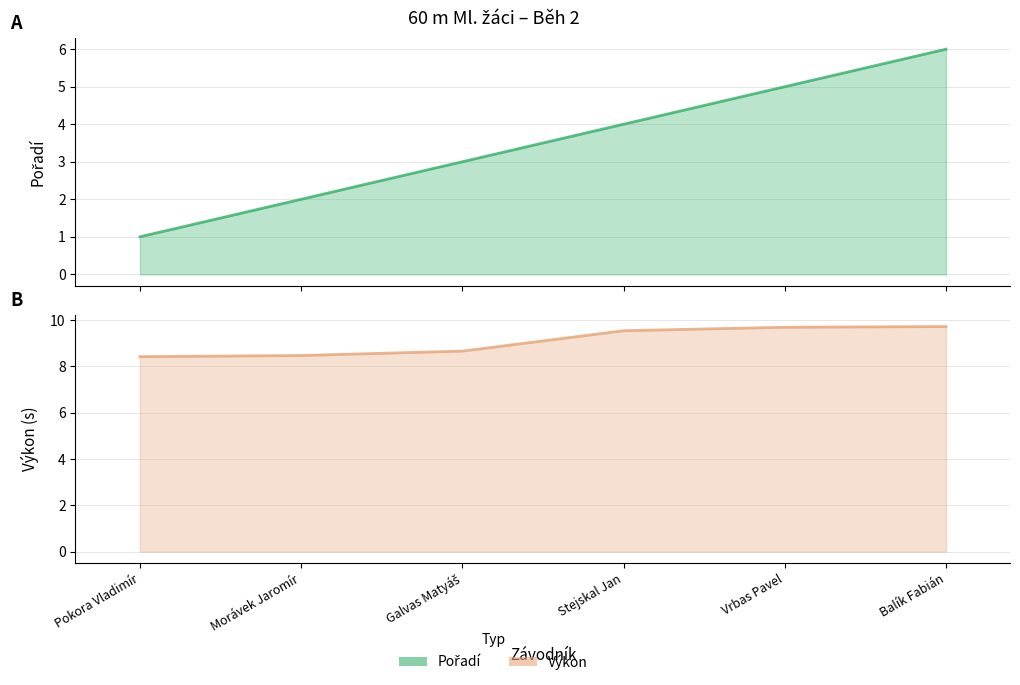

Reading left to right, extract all data points from this chart.

Pořadí: Pokora Vladimír=1.0	Morávek Jaromír=2.0	Galvas Matyáš=3.0	Stejskal Jan=4.0	Vrbas Pavel=5.0	Balík Fabián=6.0
Výkon: Pokora Vladimír=8.4	Morávek Jaromír=8.5	Galvas Matyáš=8.7	Stejskal Jan=9.5	Vrbas Pavel=9.7	Balík Fabián=9.7